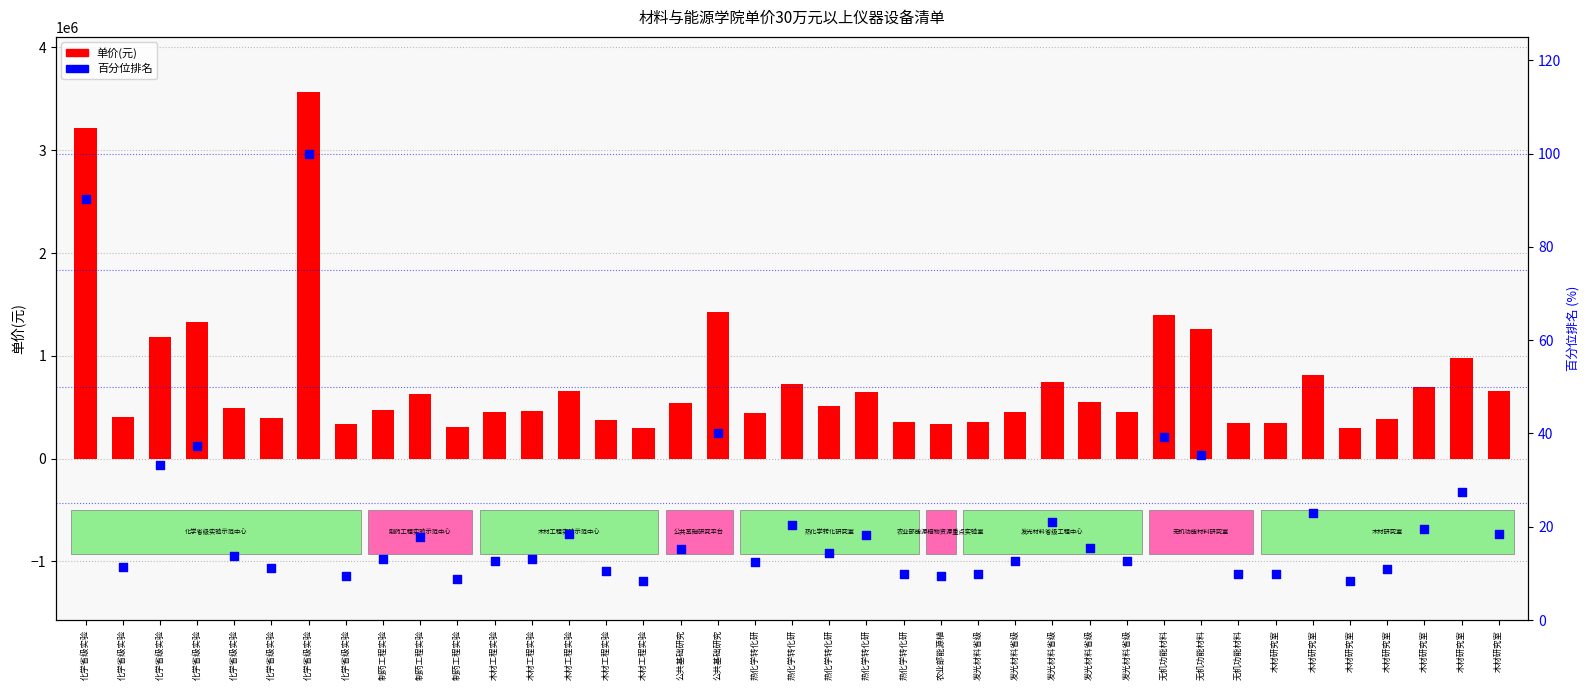

Which series has the largest total across all categories?

单价(元)